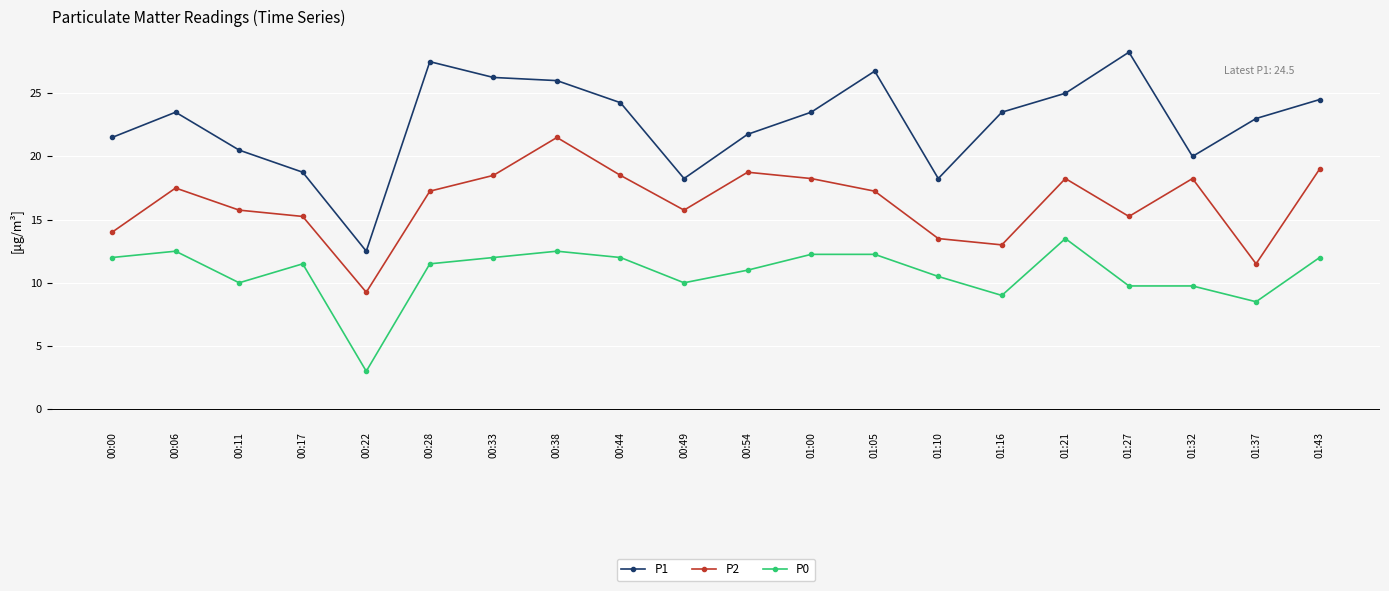

Rank the series by their maximum value, from lowest to highest.

P0, P2, P1